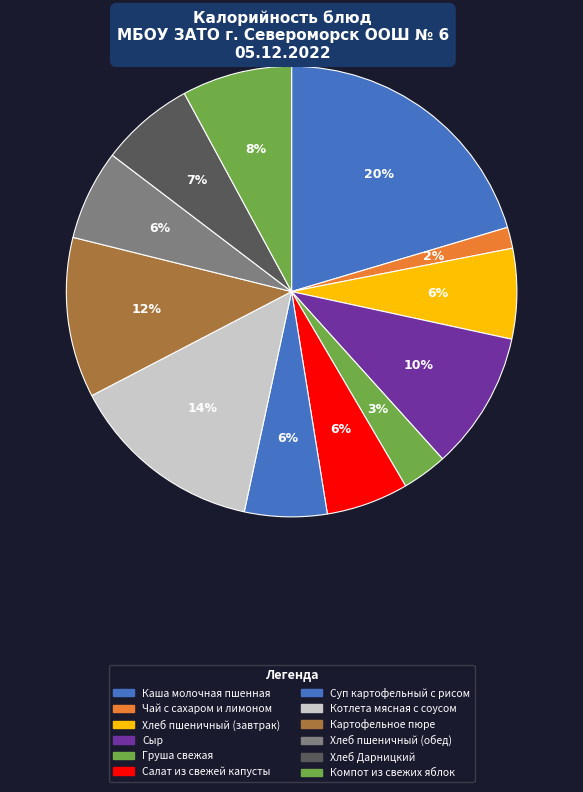

Rank the categories by value from highest to lowest.

Каша молочная пшенная, Котлета мясная с соусом, Картофельное пюре, Сыр, Компот из свежих яблок, Хлеб Дарницкий, Хлеб пшеничный (завтрак), Хлеб пшеничный (обед), Суп картофельный с рисом, Салат из свежей капусты, Груша свежая, Чай с сахаром и лимоном